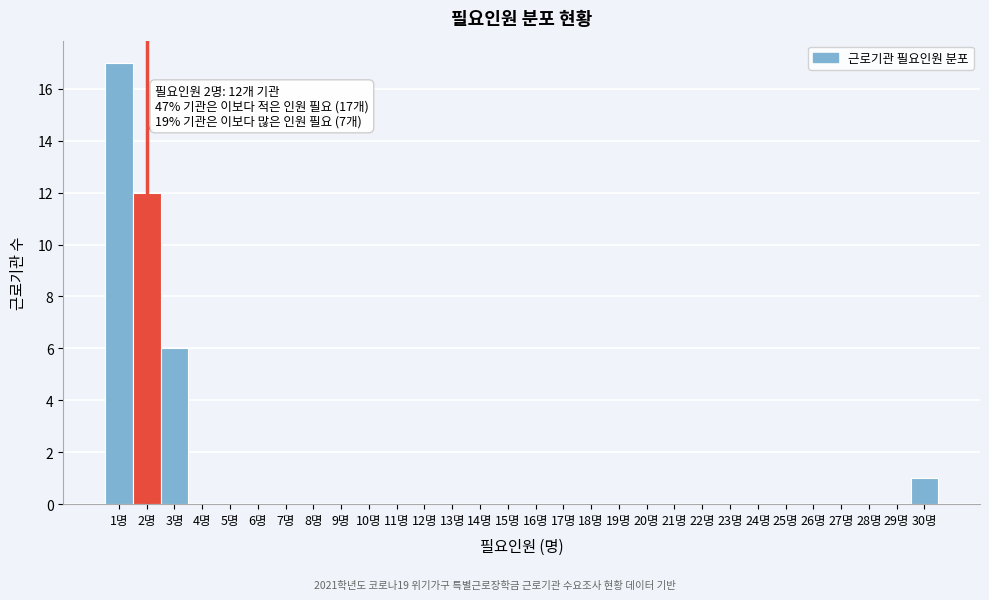

Over which range of the x-axis is the bar tallest?

0.5 to 1.5